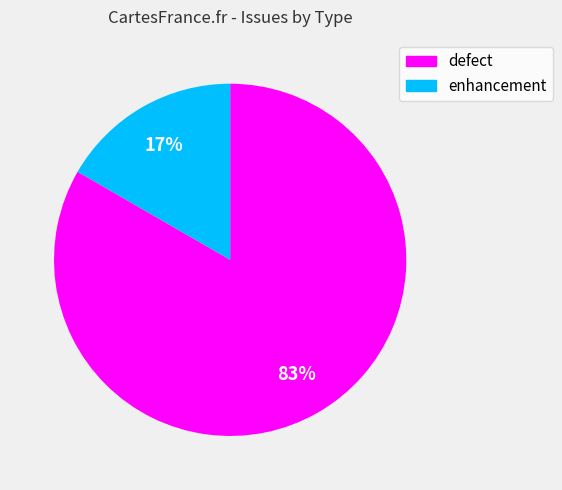

Is it true that enhancement is 17% of the pie?

True